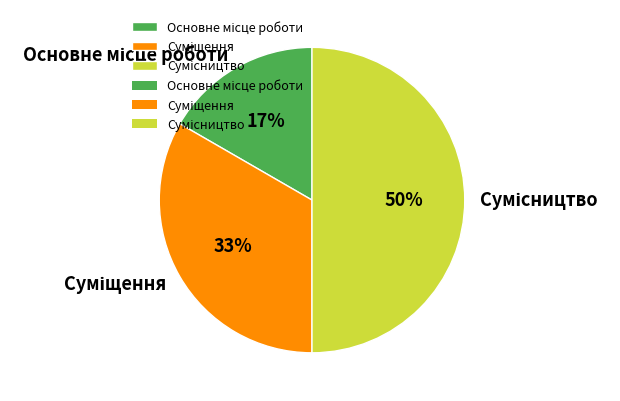

To the nearest percent, what is the average slice percentage?

33%